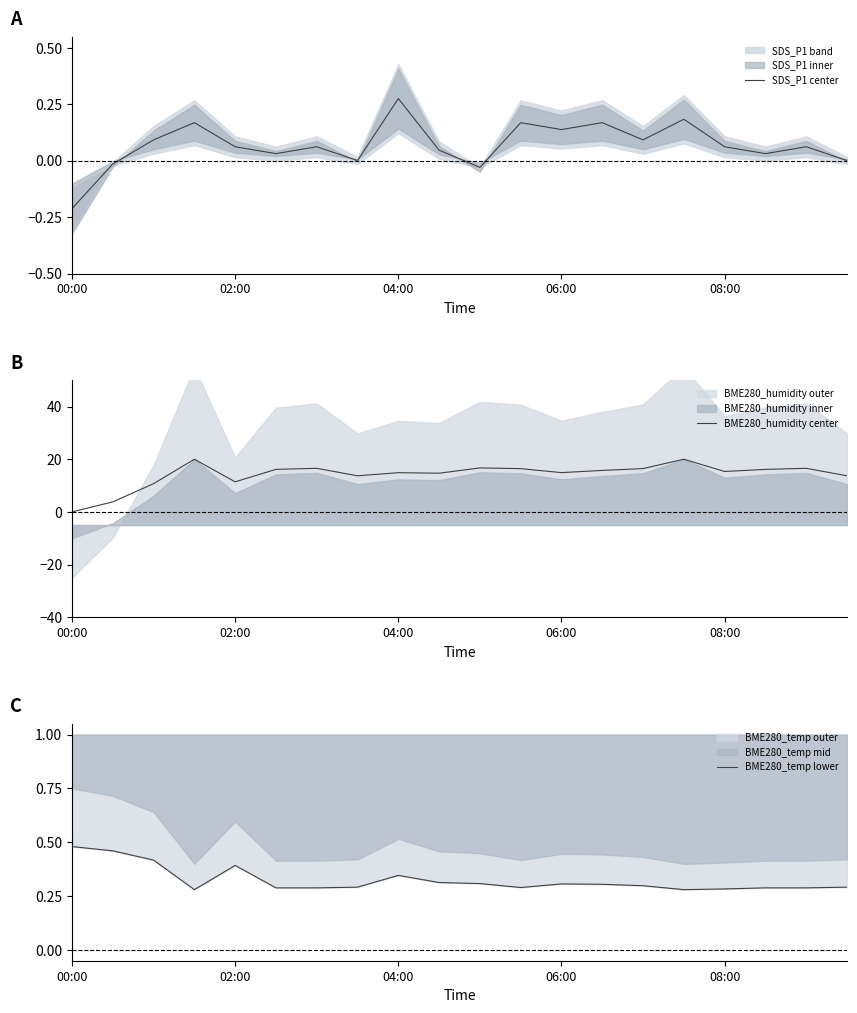

At which category does BME280_humidity center reach its first local valley?

02:00